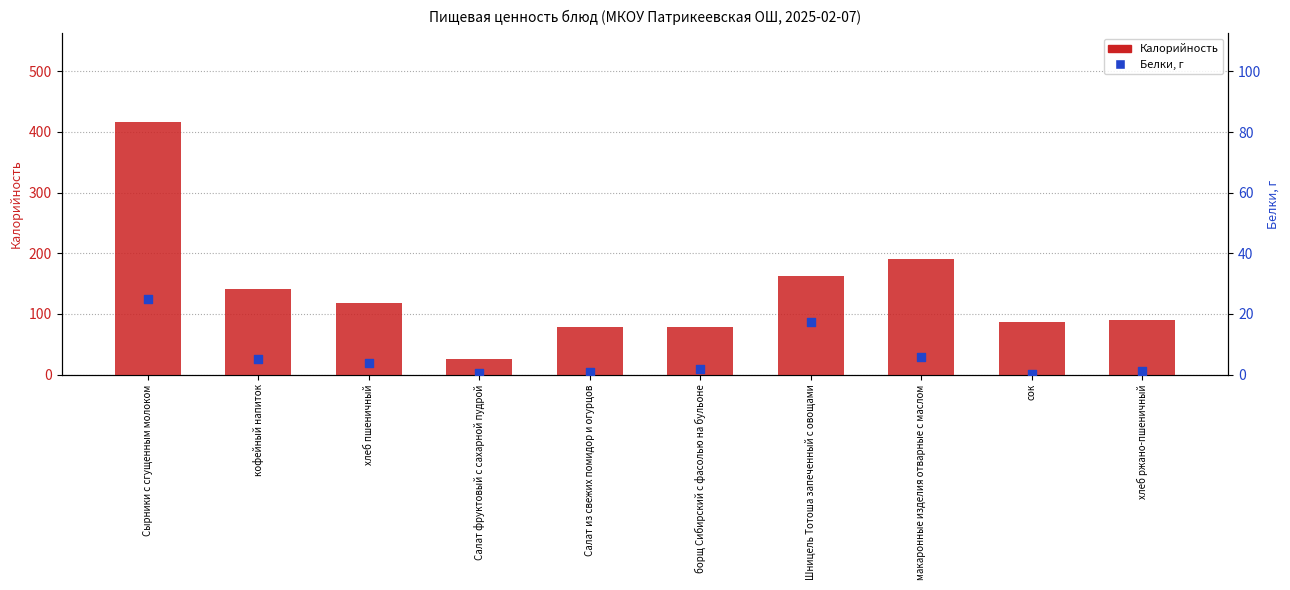

At which category is the sum across all series the highest?

Сырники с сгущенным молоком